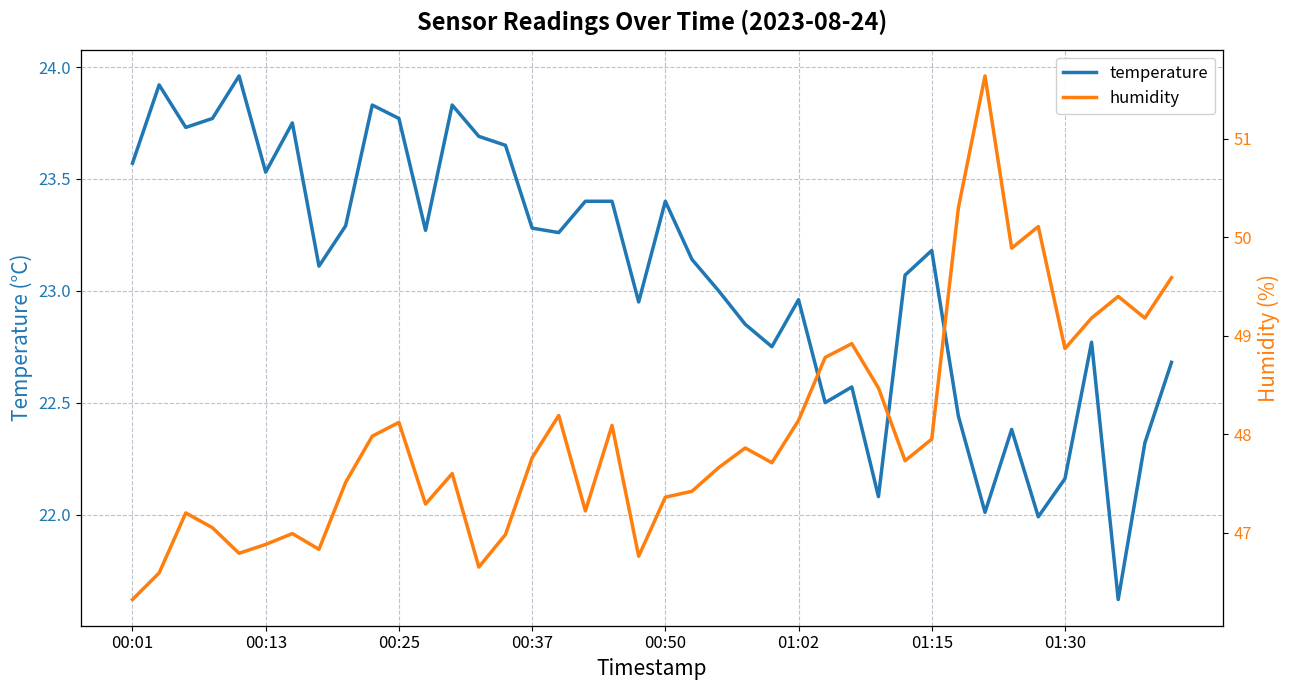

Is it true that humidity equals 48.0 at 9?

True